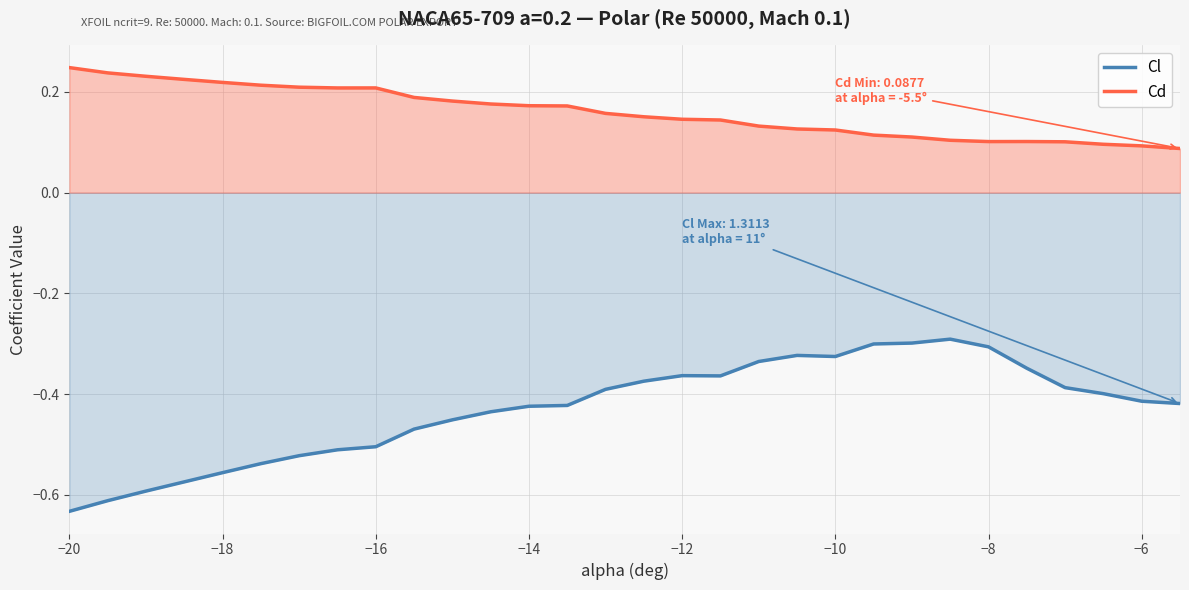

True or false: Cl and Cd intersect in this chart.

False